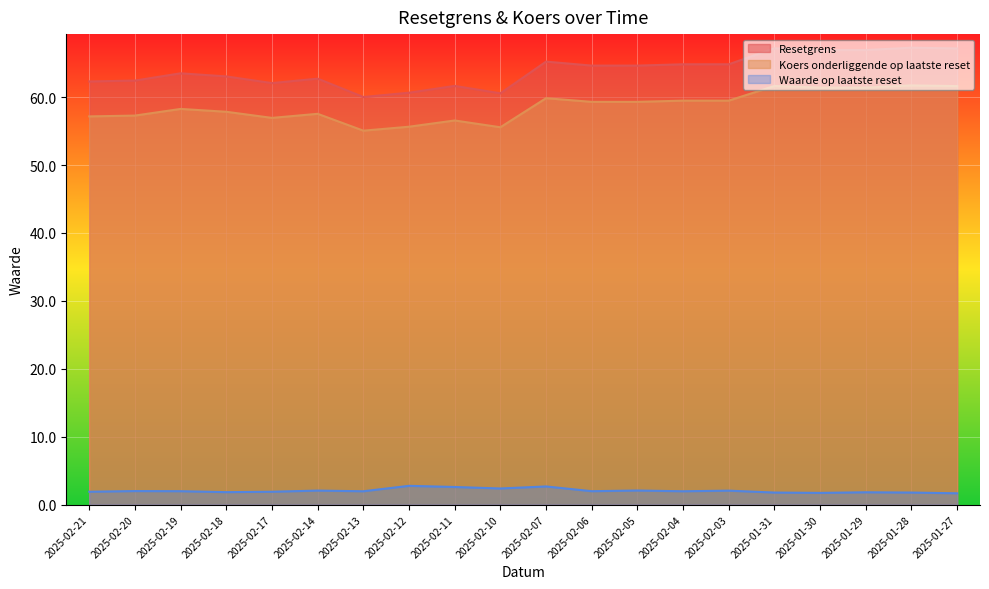

True or false: Waarde op laatste reset has a value of 2.0 at 2025-02-20.

True